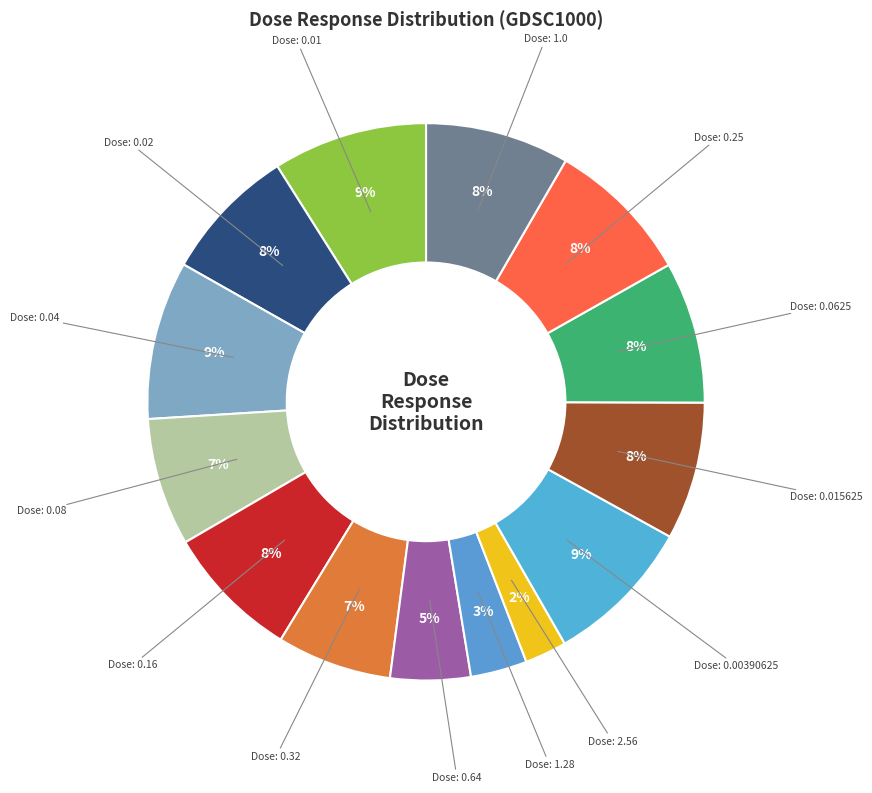

To the nearest percent, what is the difference between the Dose: 1.28 and Dose: 0.01 slice percentages?

6%